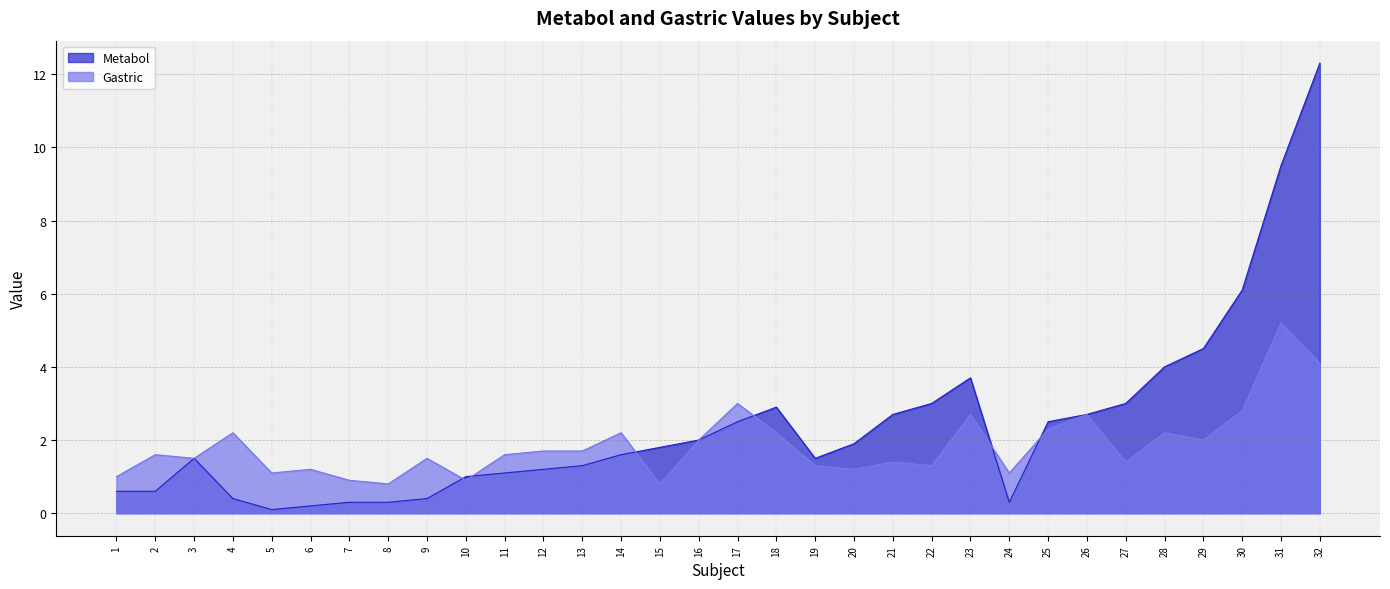

What is the value of the Gastric point at the 2nd from the left?

1.6